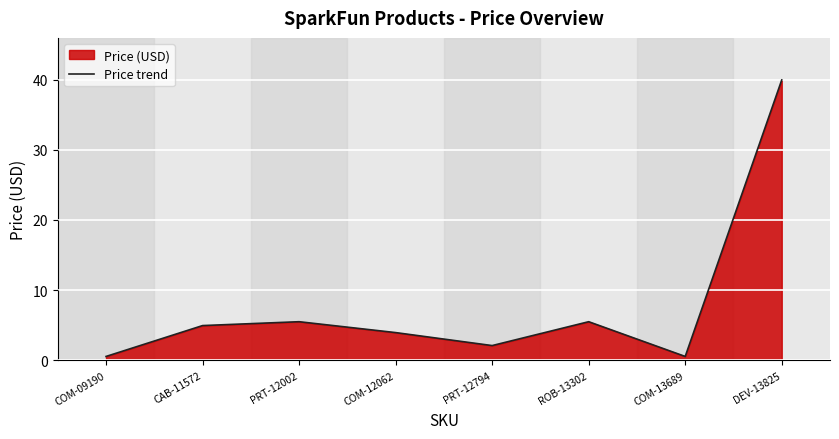

What is the difference between the maximum and minimum values?

39.4